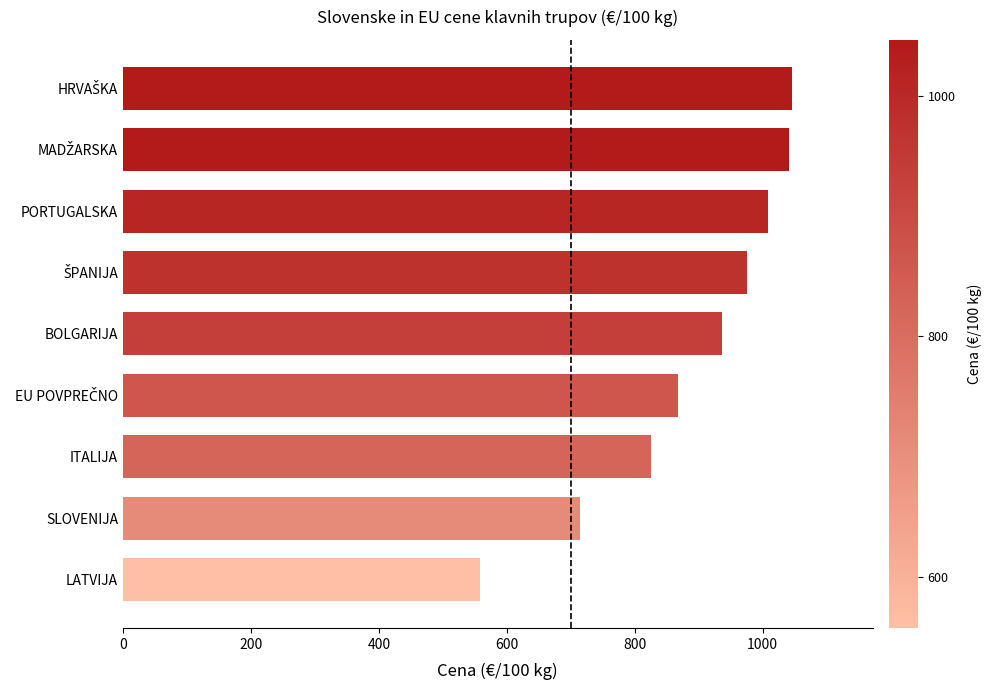

Which category has the lowest value across all series?

LATVIJA